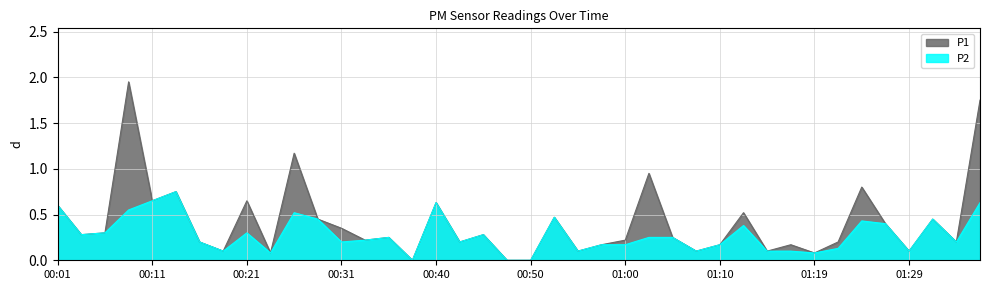

How many interior local valleys does the P1 series have?

13